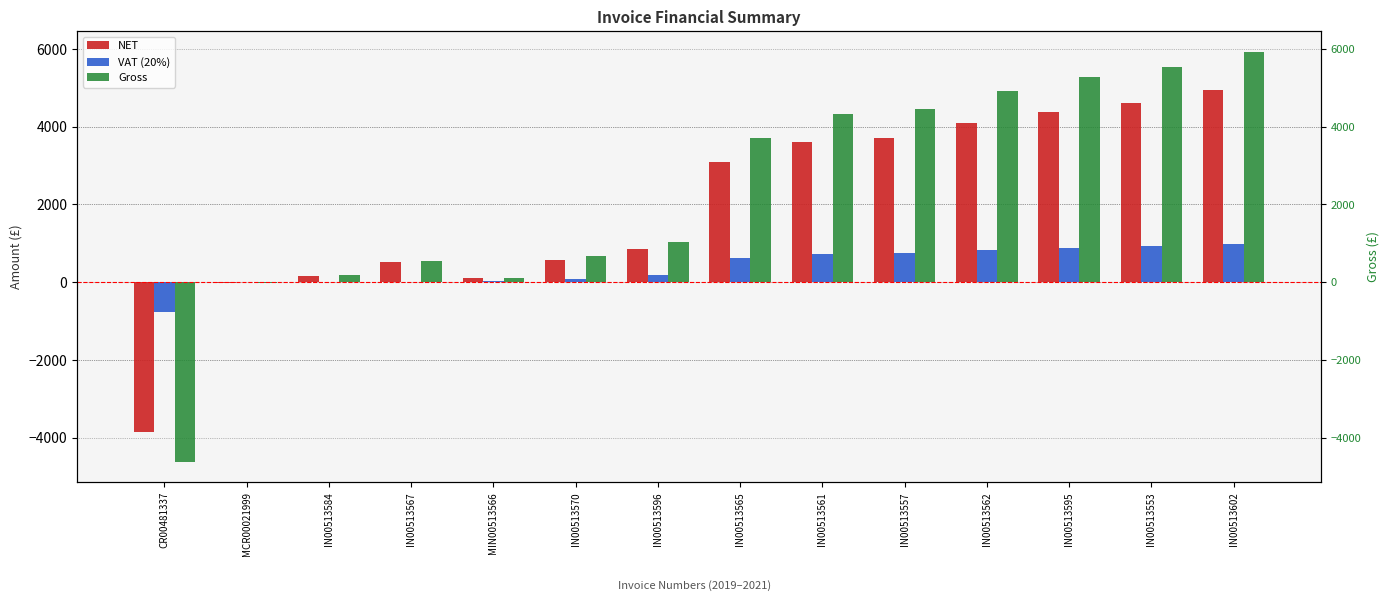

What are all the series names shown in the legend?

NET, VAT (20%), Gross